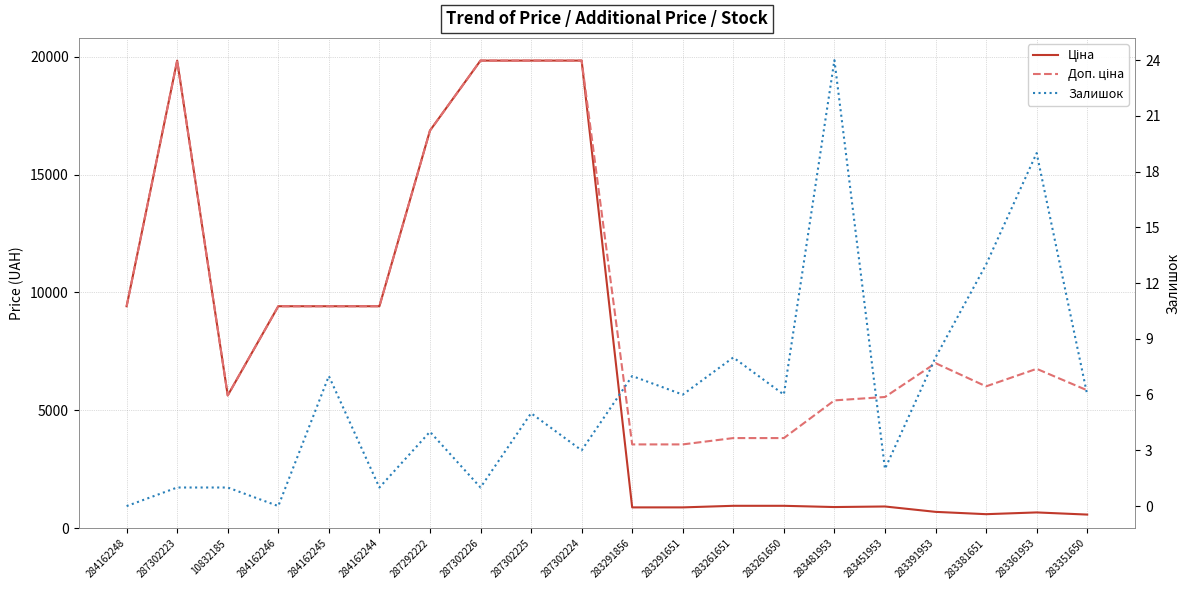

What is the lowest value of the Ціна series?

585.3